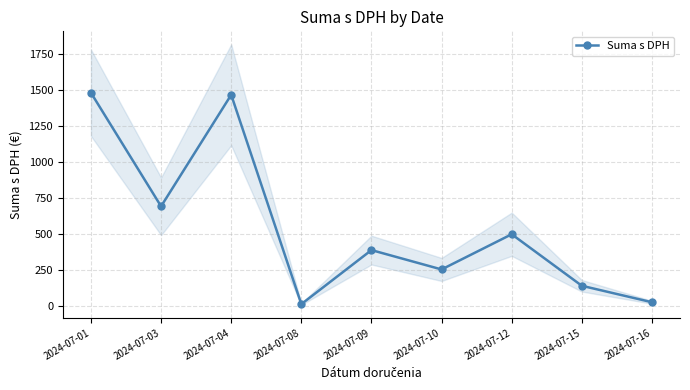

Approximately how many times larger is the value at 2024-07-15 compared to 2024-07-03?

0.2